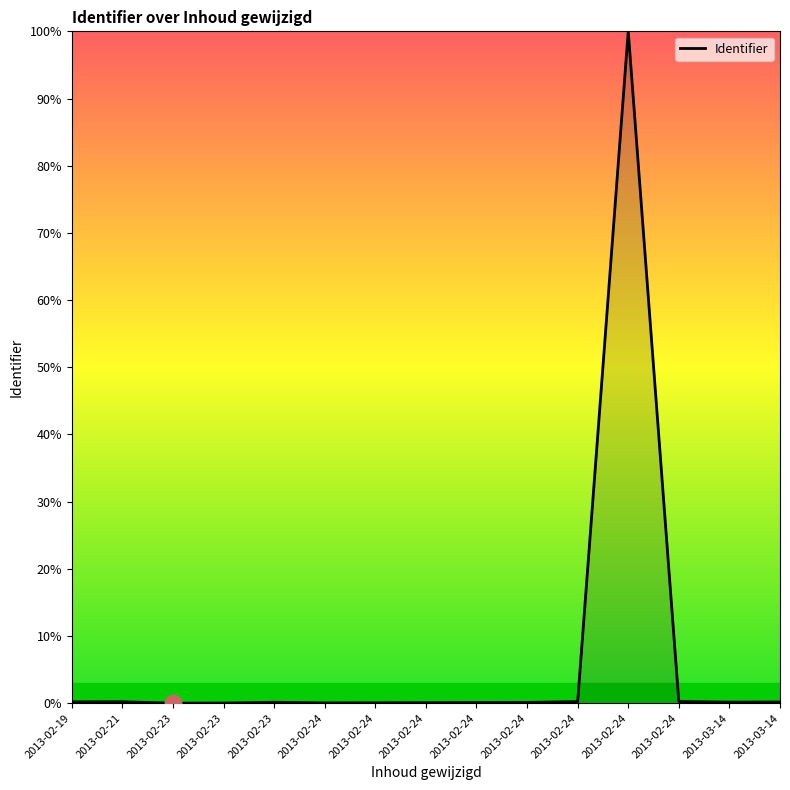

Rank the categories by value from lowest to highest.

2013-02-23, 2013-02-23, 2013-02-24, 2013-02-24, 2013-02-24, 2013-02-24, 2013-02-24, 2013-02-23, 2013-03-14, 2013-03-14, 2013-02-19, 2013-02-21, 2013-02-24, 2013-02-24, 2013-02-24